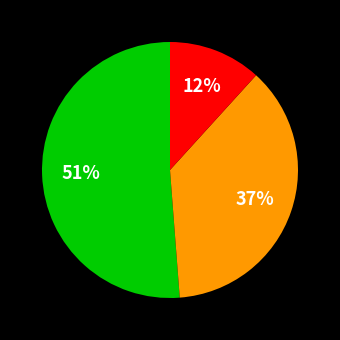

Is there a majority slice in this chart?

Yes